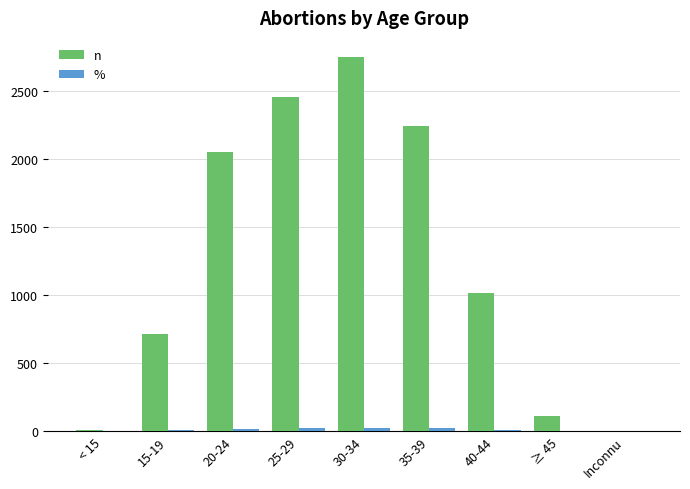

Which series has the largest total across all categories?

n